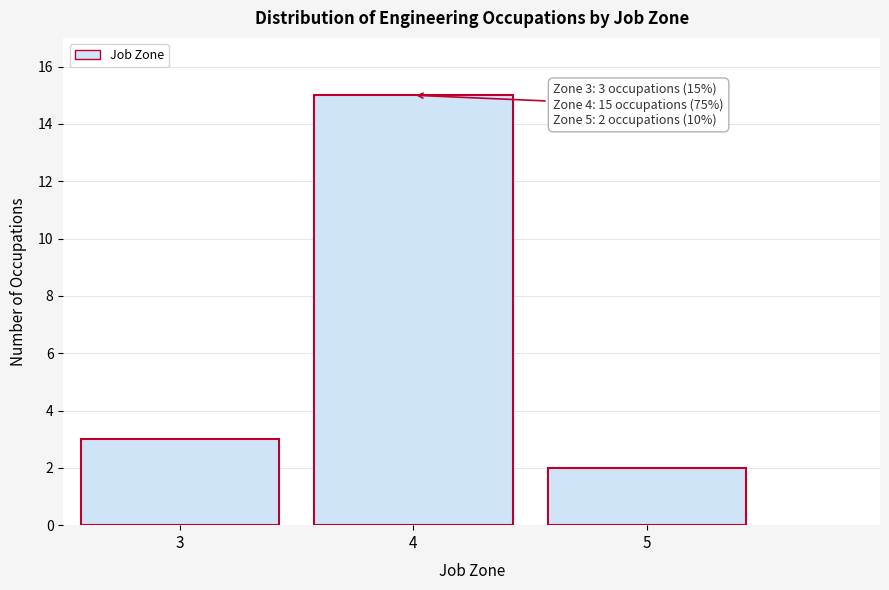

Over which range of the x-axis is the bar tallest?

3.5 to 4.5